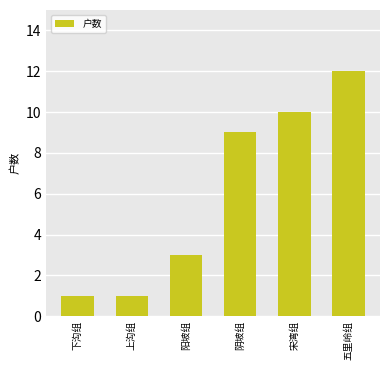

What is the value of the 1st bar from the left?

1